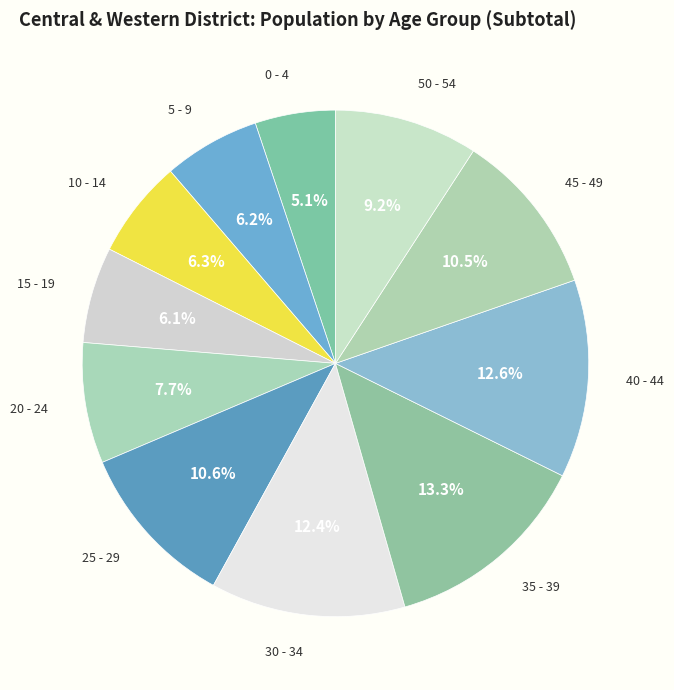

Count the number of slices in the pie.

11